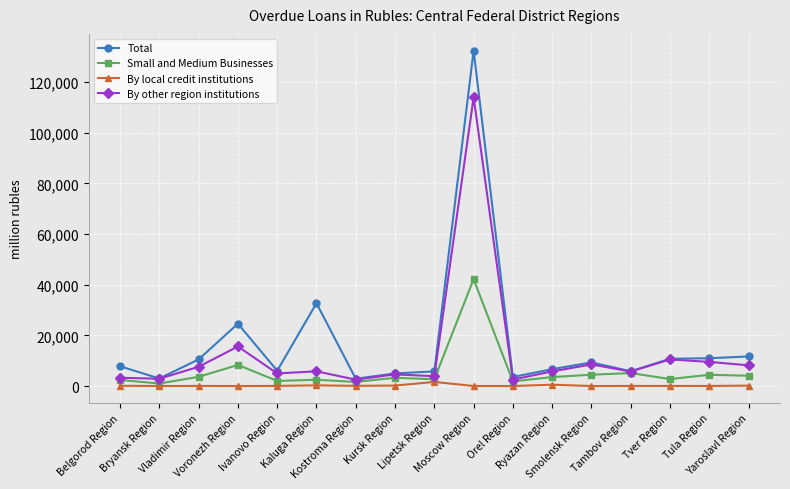

True or false: By local credit institutions has more than 1 interior local peaks.

True